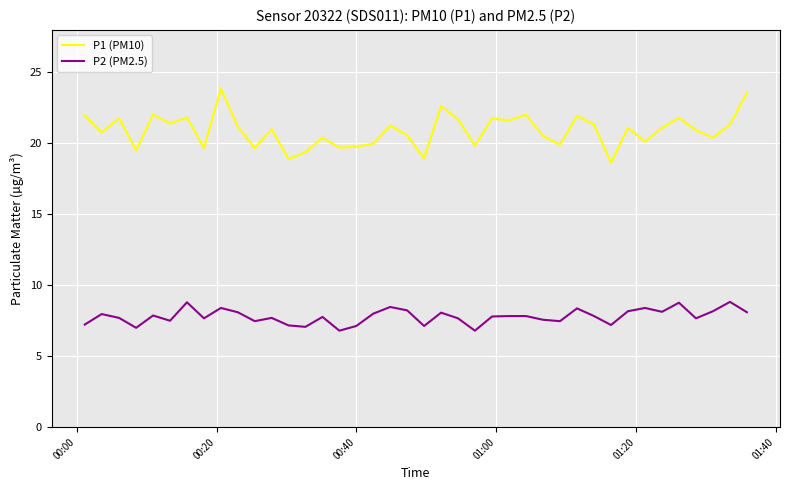

List the series in order of their overall mean, lowest first.

P2 (PM2.5), P1 (PM10)